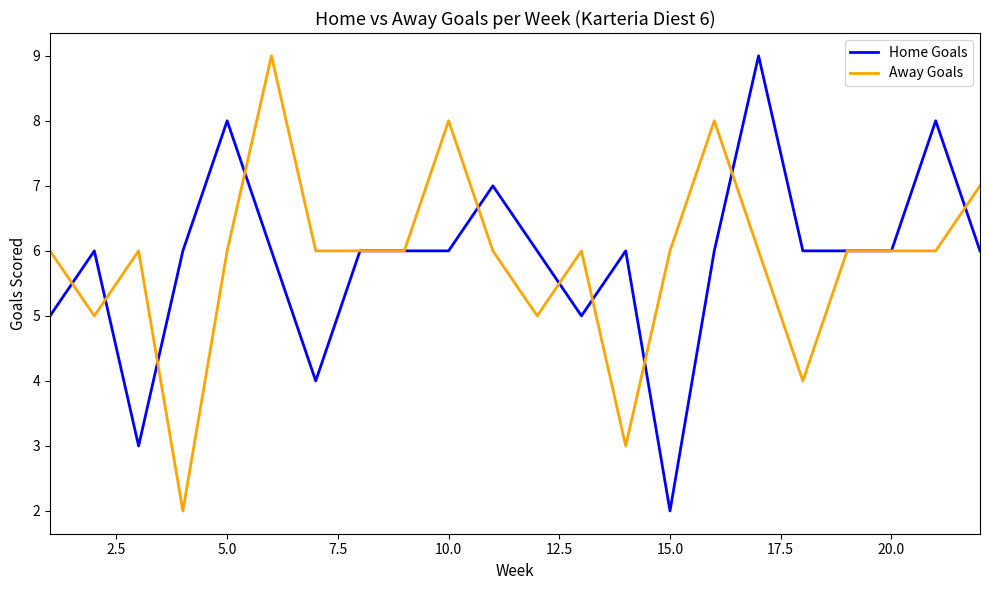

What is the maximum value for Away Goals?

9